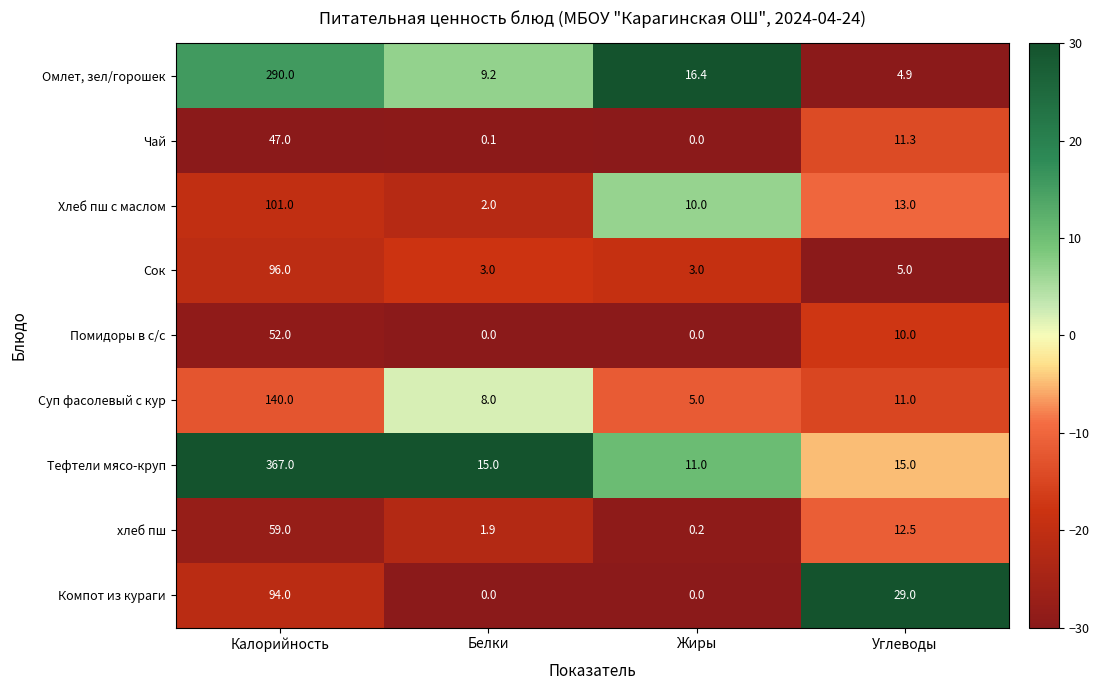

What is the sum of all Помидоры в с/с values?

62.0